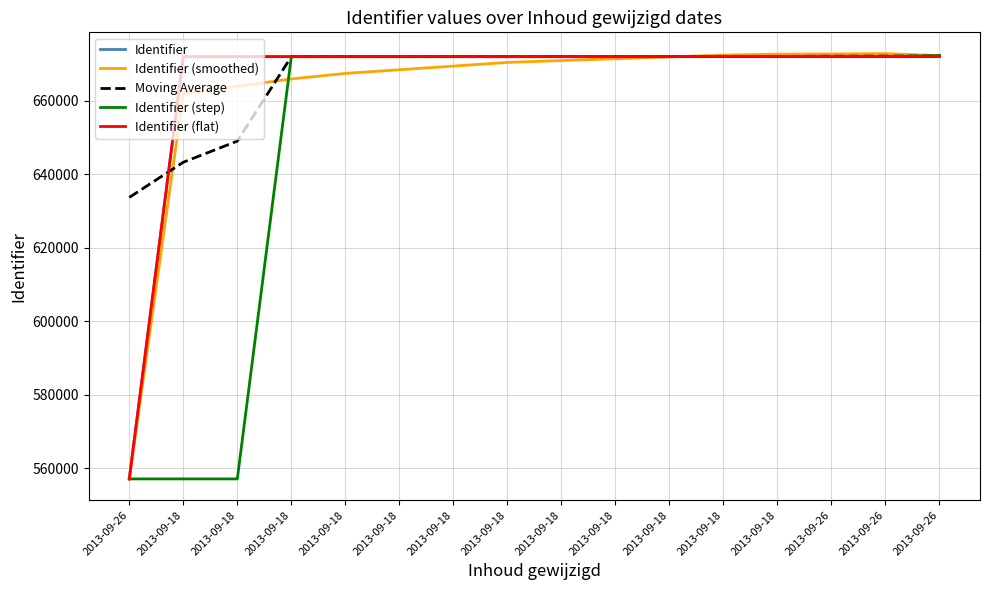

What is the label of the 4th point from the right?

2013-09-18